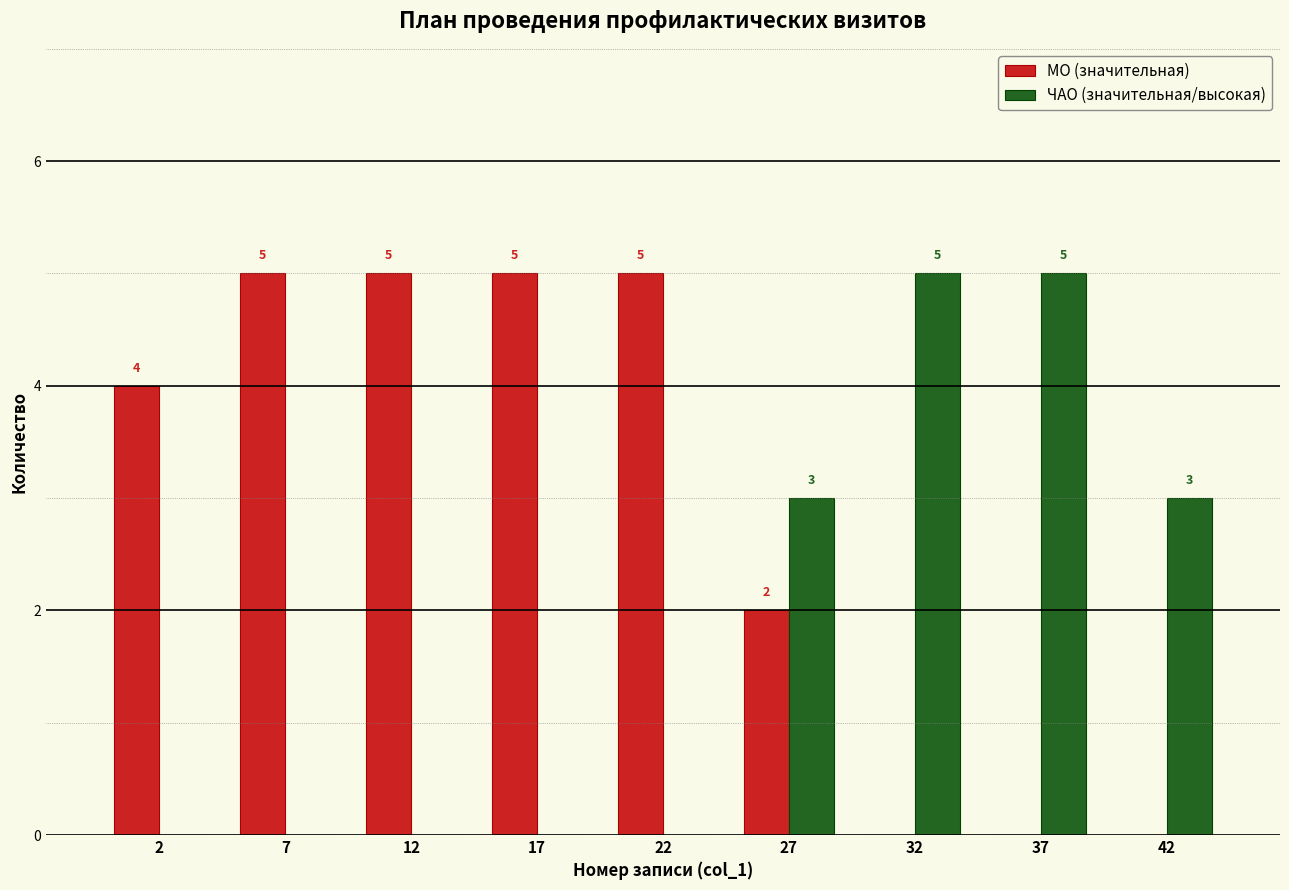

Reading left to right, what are all the values shown in this chart?

МО (значительная): 2=4	7=5	12=5	17=5	22=5	27=2	32=0	37=0	42=0
ЧАО (значительная/высокая): 2=0	7=0	12=0	17=0	22=0	27=3	32=5	37=5	42=3